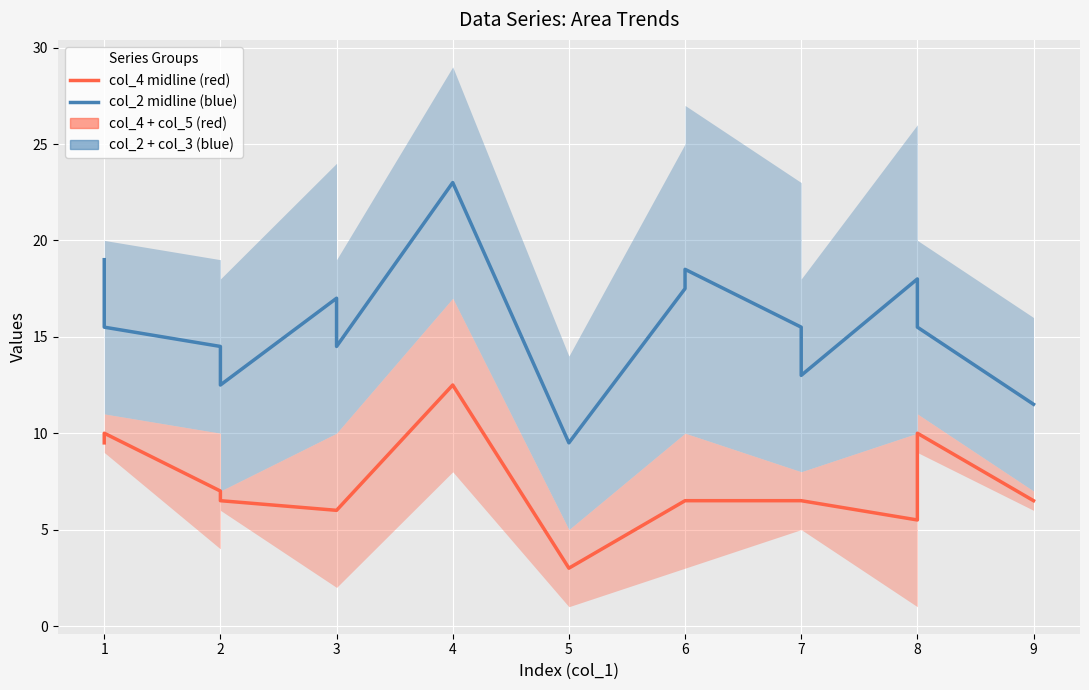

Which series changed the most between 5 and 7?

col_2 (blue line)